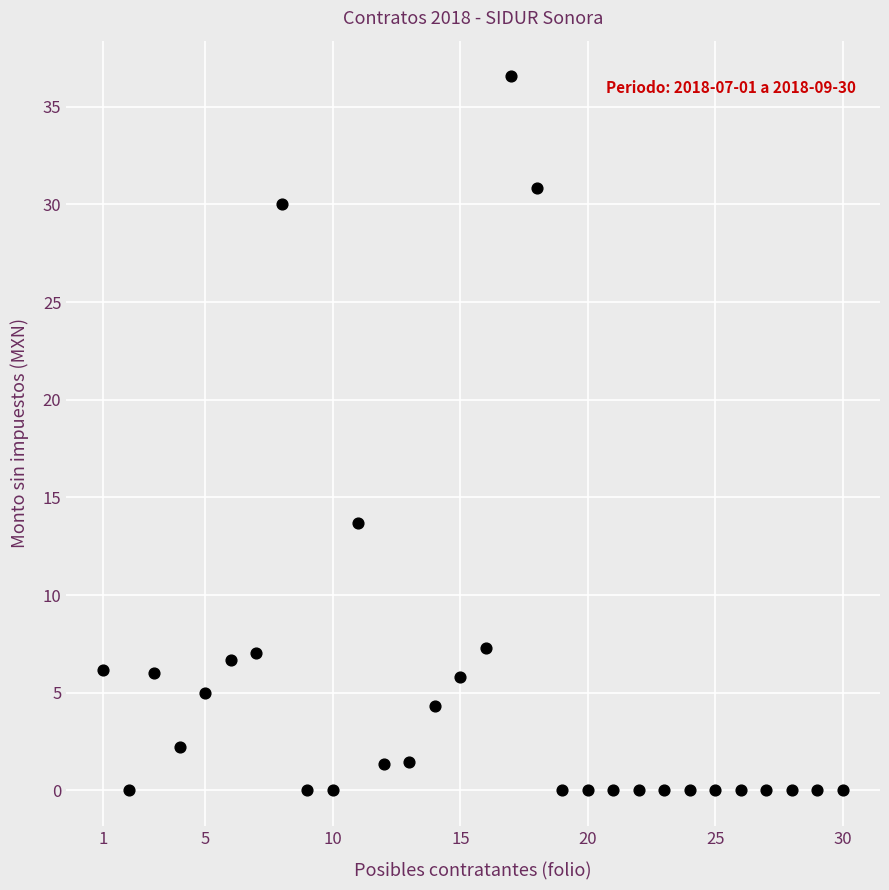

What Y value in the scatter plot is closest to 18?

13.7